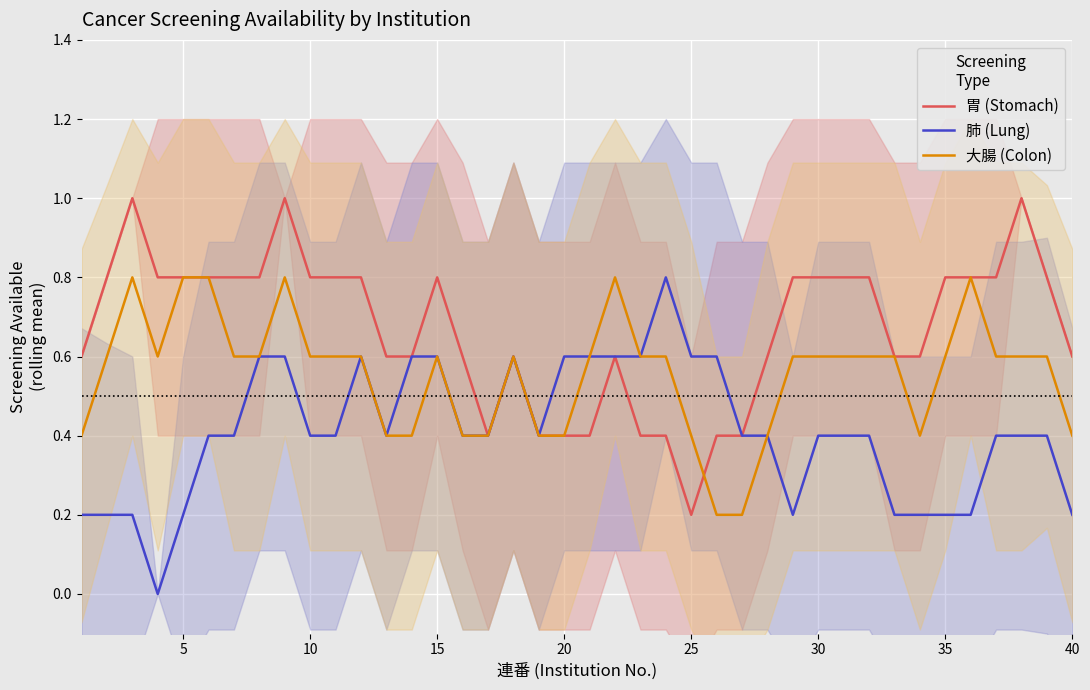

Is it true that 大腸 (Colon) equals 0.6 at 15?

True